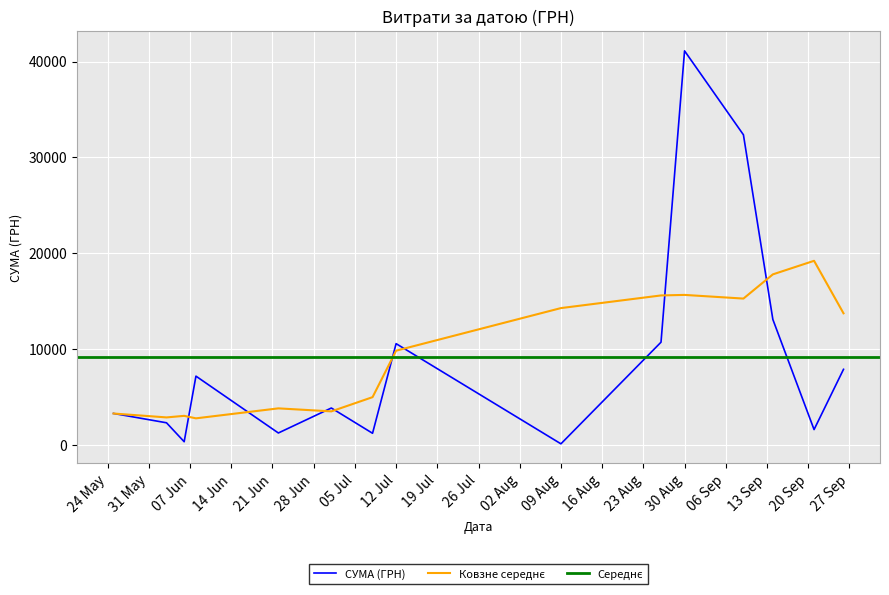

Rank the categories by value from highest to lowest.

20, 19, 28, 36, 0, 10, 18, 1, 39, 22, 25, 38, 21, 24, 30, 8, 16, 2, 29, 32, 33, 31, 23, 26, 35, 5, 13, 37, 27, 3, 6, 11, 14, 34, 9, 17, 4, 12, 7, 15